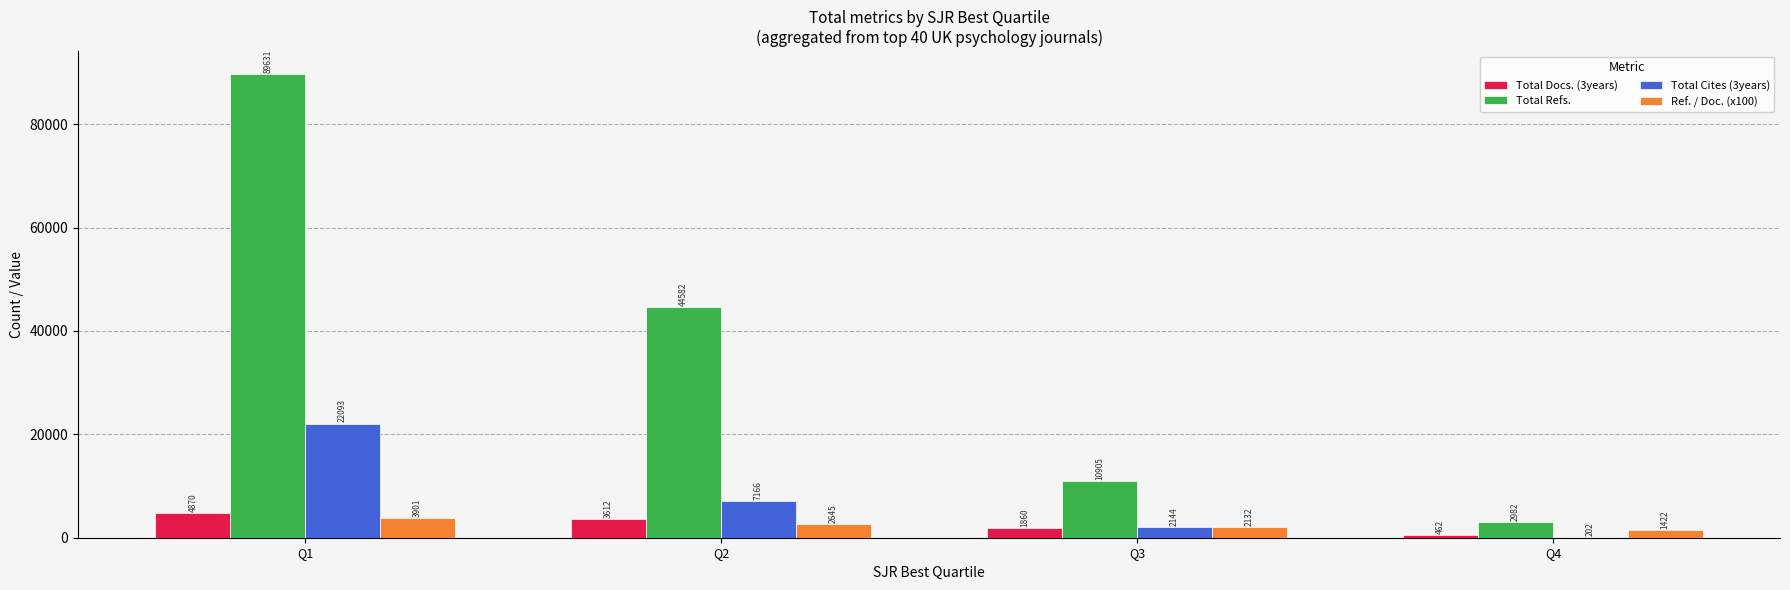

Reading left to right, what are all the values shown in this chart?

Total Docs. (3years): Q1=4870	Q2=3612	Q3=1860	Q4=462
Total Refs.: Q1=89631	Q2=44582	Q3=10905	Q4=2982
Total Cites (3years): Q1=22093	Q2=7166	Q3=2144	Q4=202
Ref. / Doc. (x100): Q1=3901	Q2=2645	Q3=2132	Q4=1422